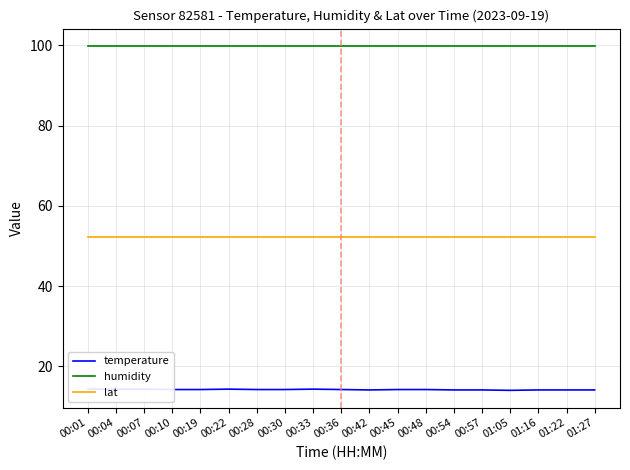

Between 00:28 and 00:54, which series saw the biggest shift?

temperature